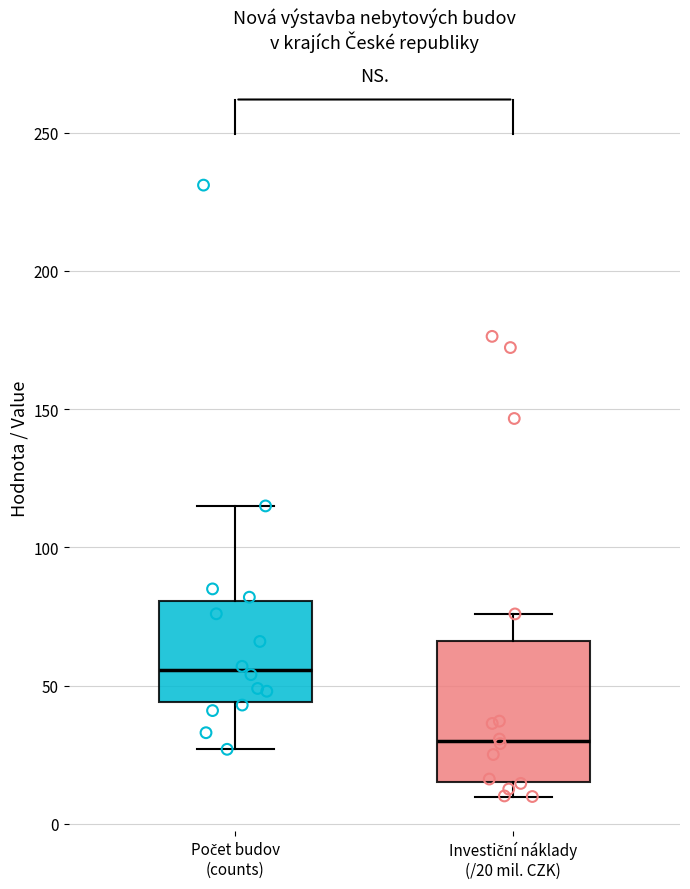

Which box has the lowest median line?

Investiční náklady (/20 mil. CZK)